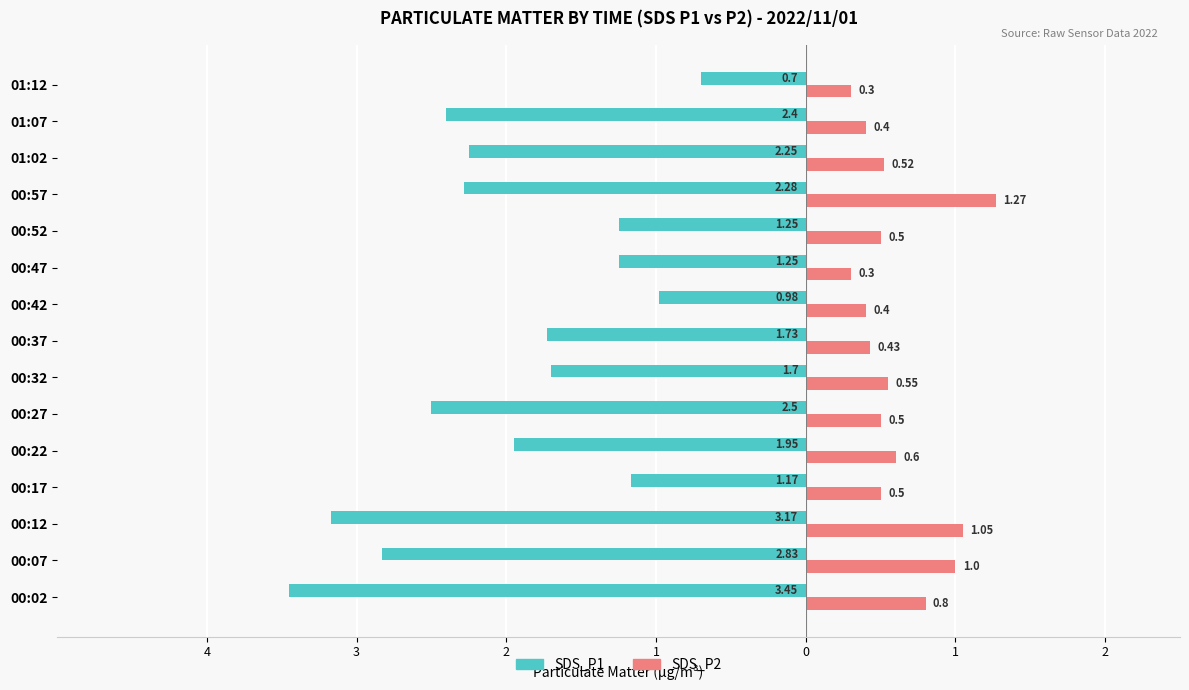

What are all the series names shown in the legend?

SDS_P1, SDS_P2